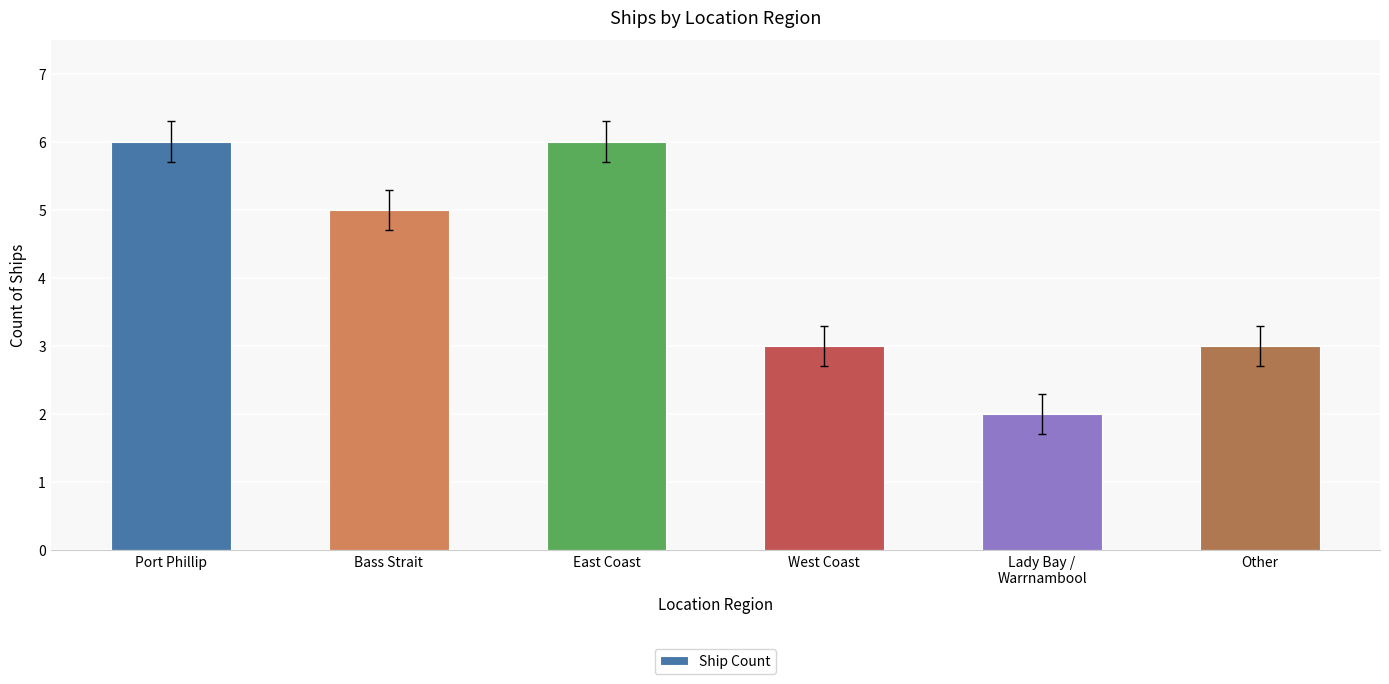

How many values are between 3 and 6?

5